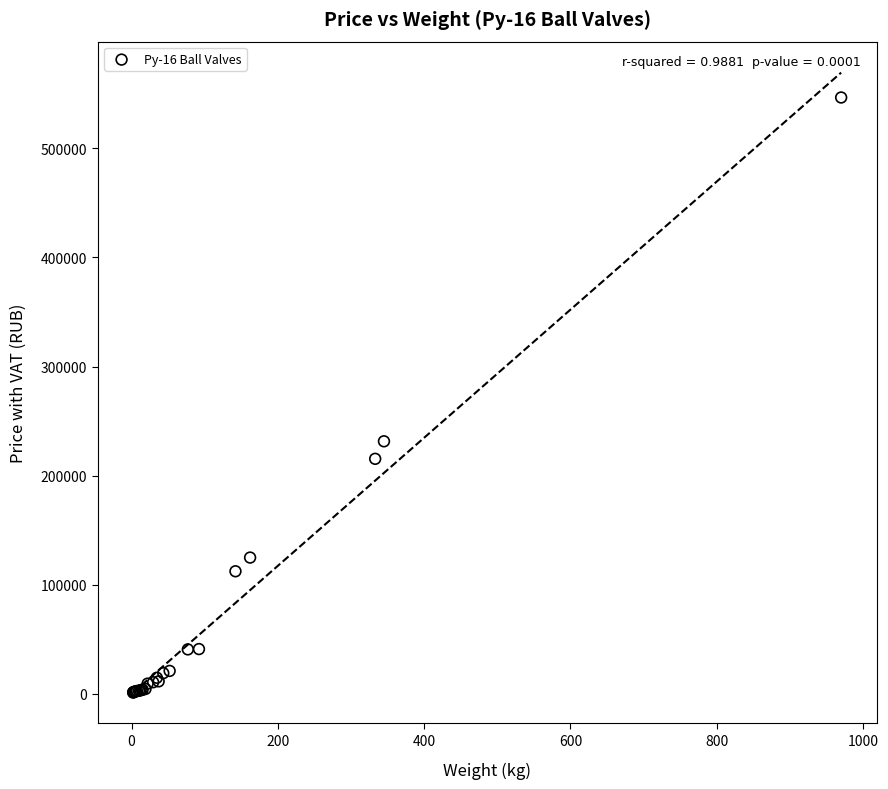

What Y value in the scatter plot is closest to 273953?

231525